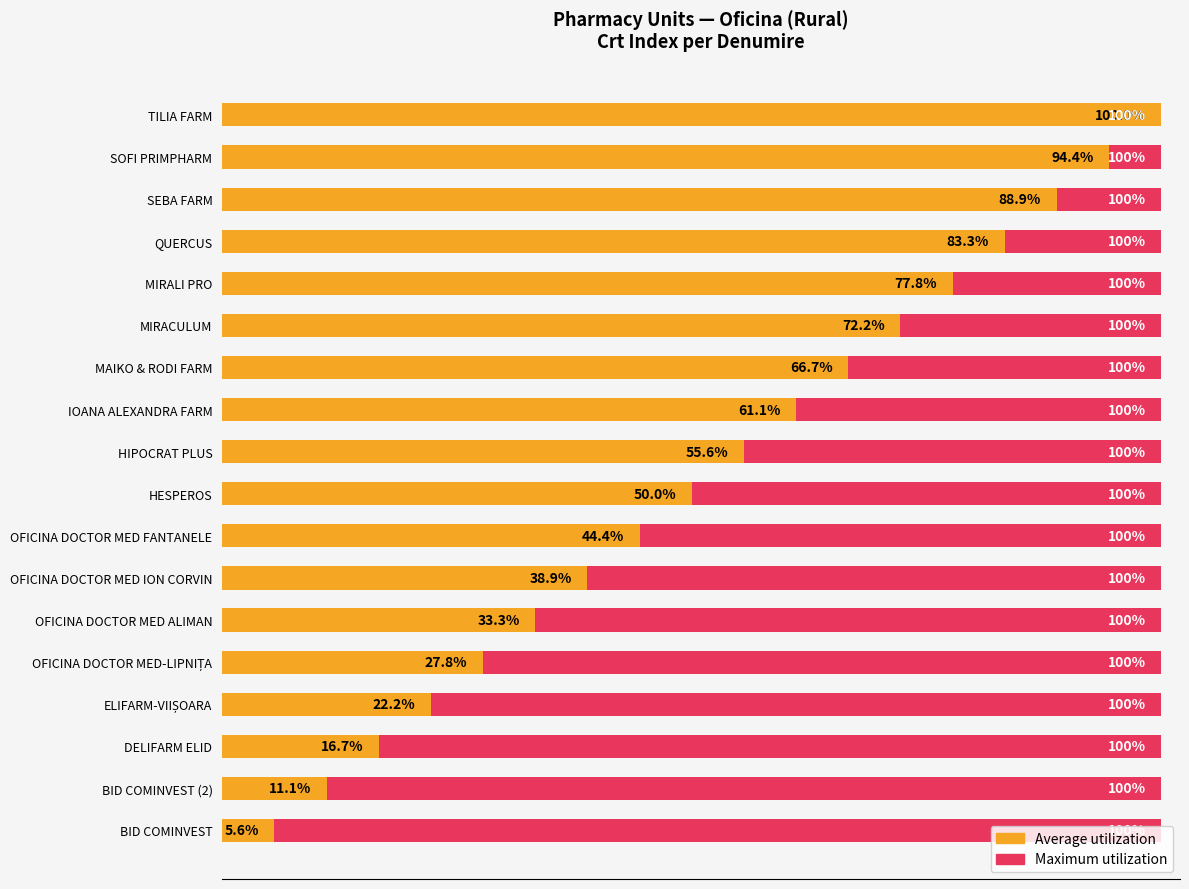

Between 5.0 and 9, which series saw the biggest shift?

Average utilization